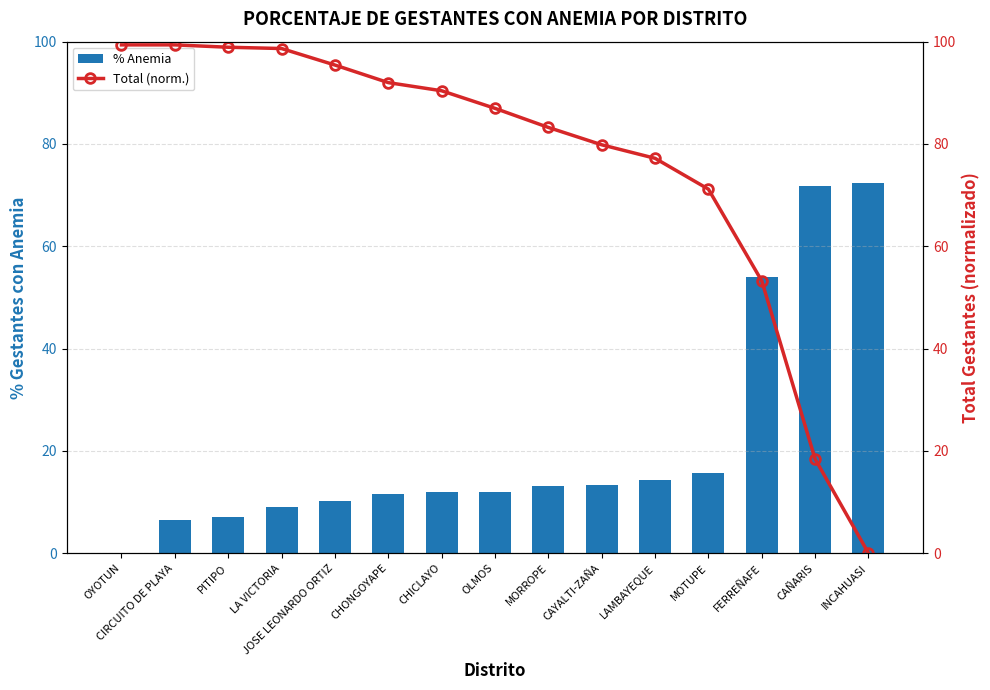

Which series has the largest range (max minus min)?

Total (norm.)